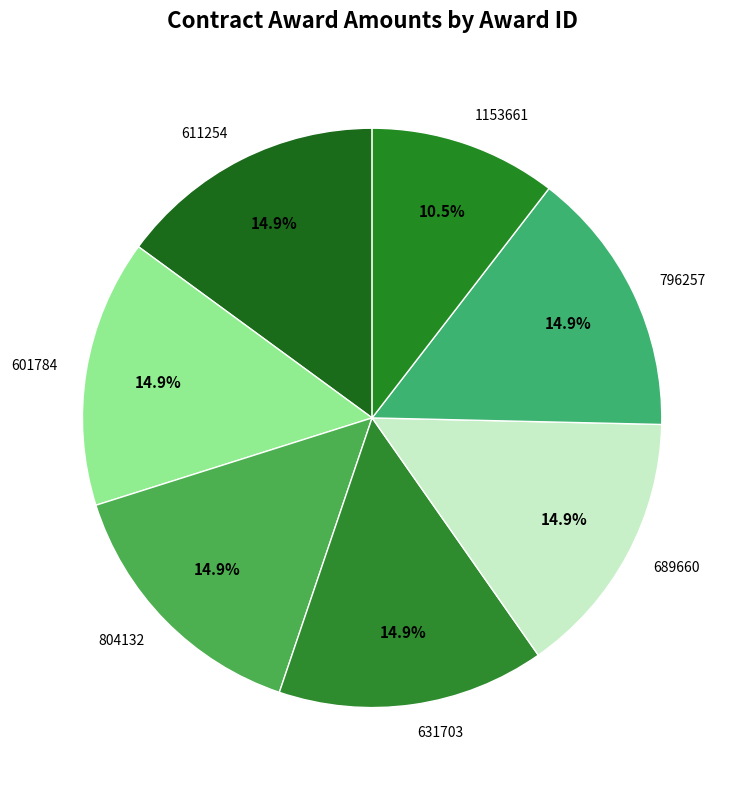

Which category has the smallest portion of the pie?

1153661